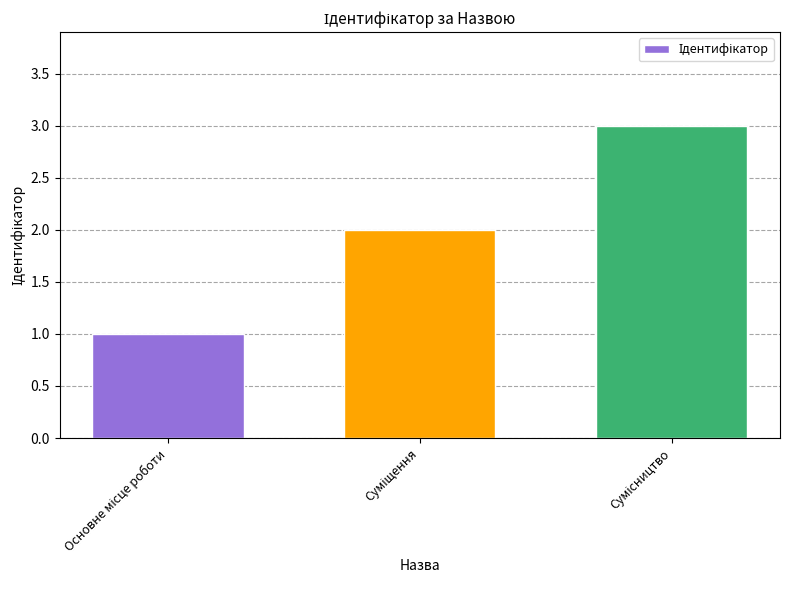

How many values are below 2?

1